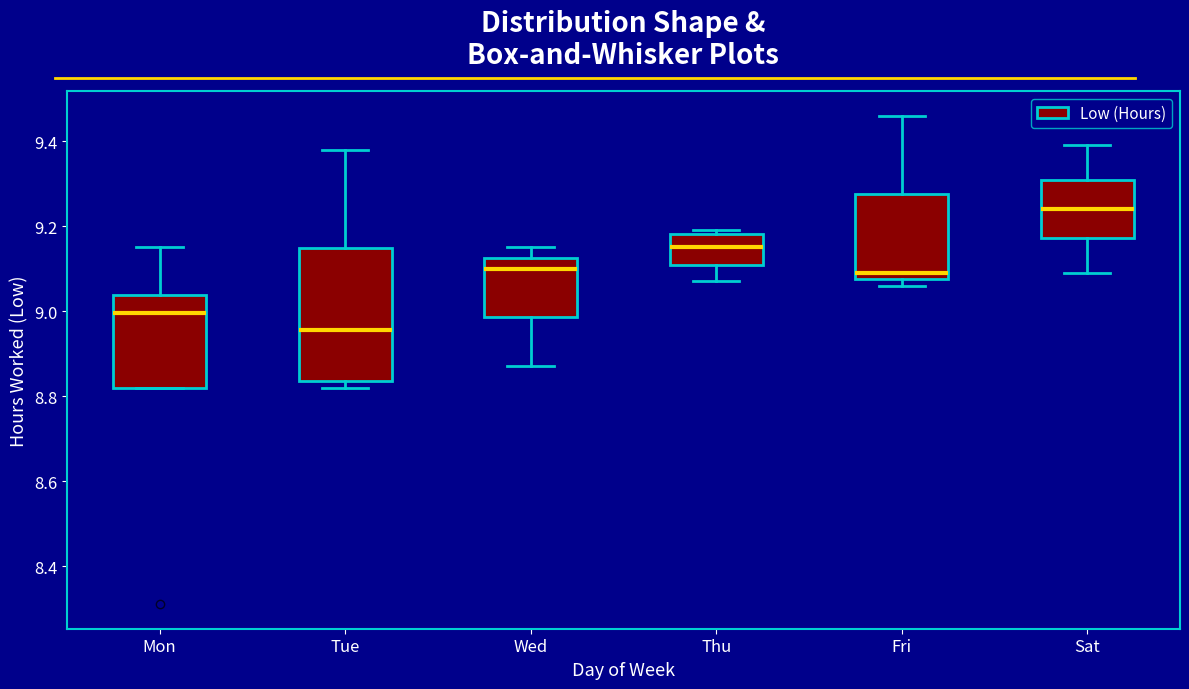

Reading left to right, read every box against the y-axis: the position of its median line, the range the box covers, and the ends of its whiskers. The values are not printed on the chart, so give them approximately, as read against the axis.

Mon: median 9.00, box 8.82 to 9.04, whiskers 8.82 to 9.16
Tue: median 8.96, box 8.84 to 9.14, whiskers 8.82 to 9.38
Wed: median 9.10, box 8.98 to 9.12, whiskers 8.88 to 9.16
Thu: median 9.16, box 9.10 to 9.18, whiskers 9.08 to 9.20
Fri: median 9.10, box 9.08 to 9.28, whiskers 9.06 to 9.46
Sat: median 9.24, box 9.18 to 9.30, whiskers 9.10 to 9.40